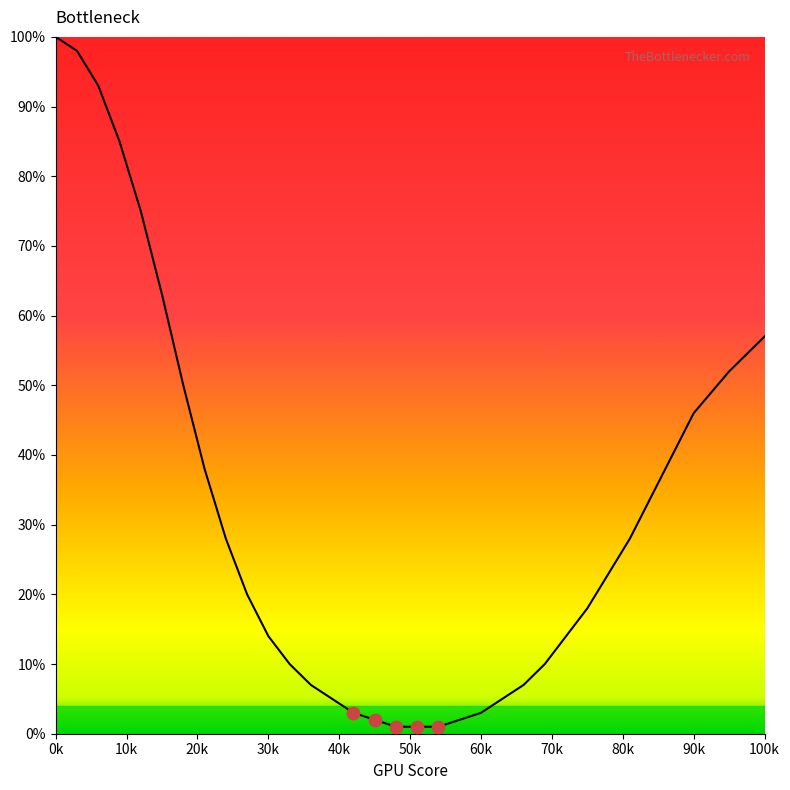

What is the greatest value displayed?

100